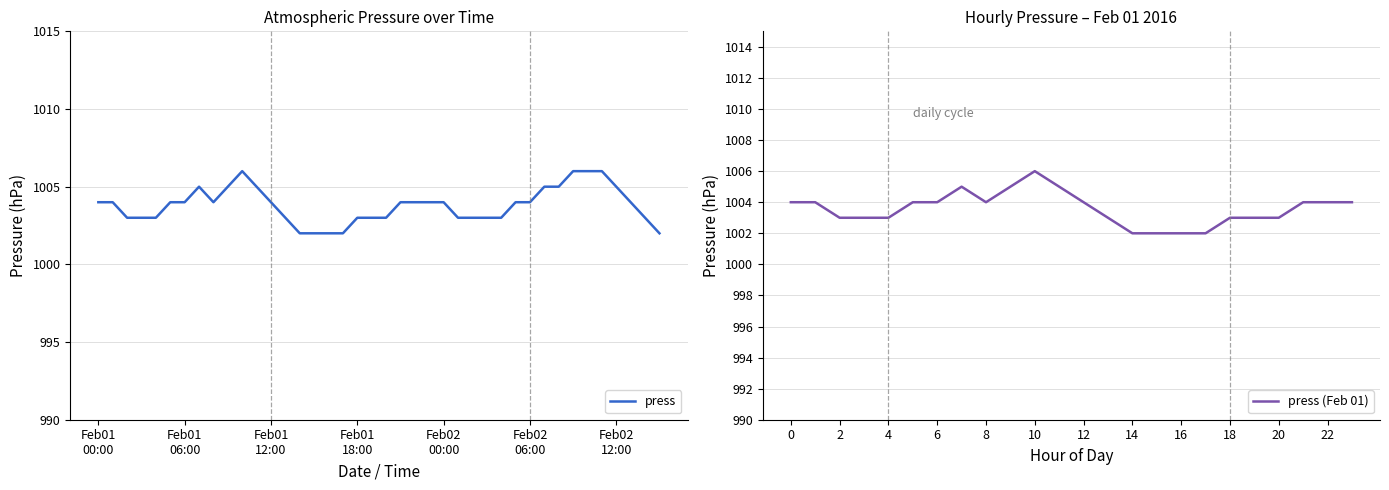

Does the chart display data point markers on the line(s)?

No